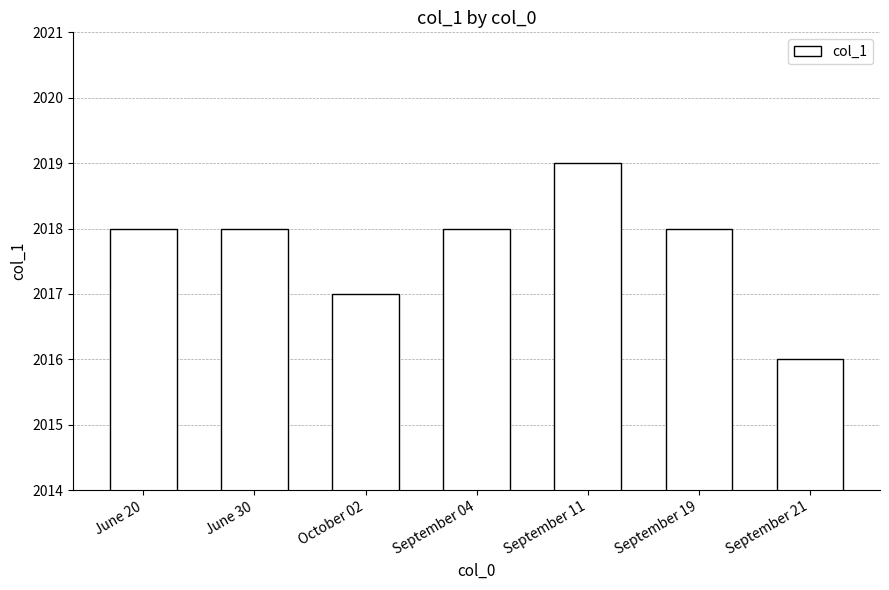

Does the chart contain stacked bars?

No